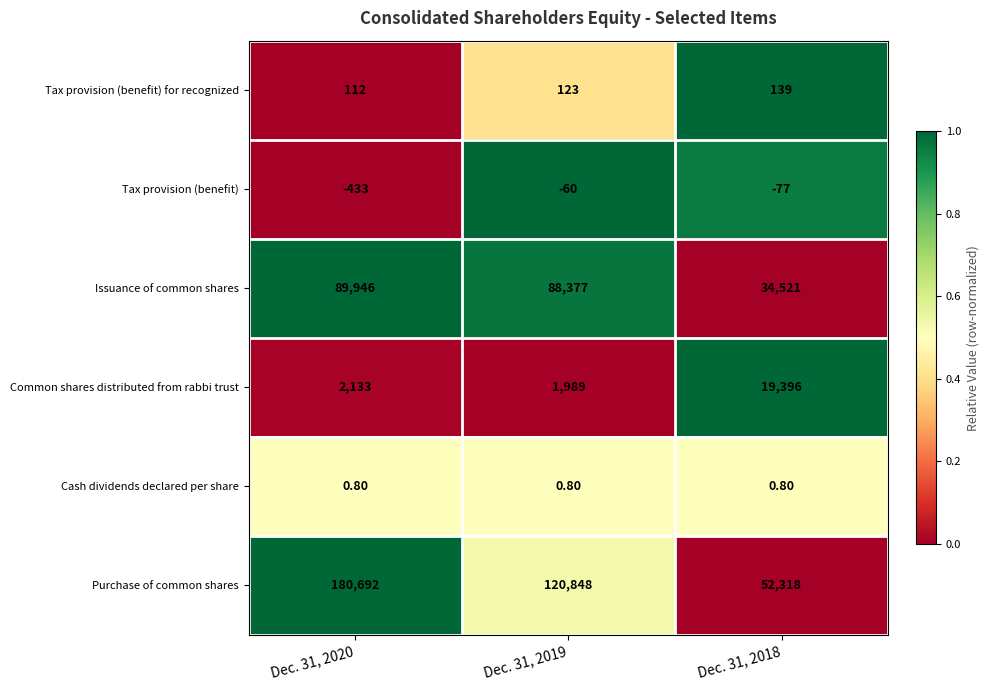

What is the average value of the Common shares distributed from rabbi trust series?

7839.3